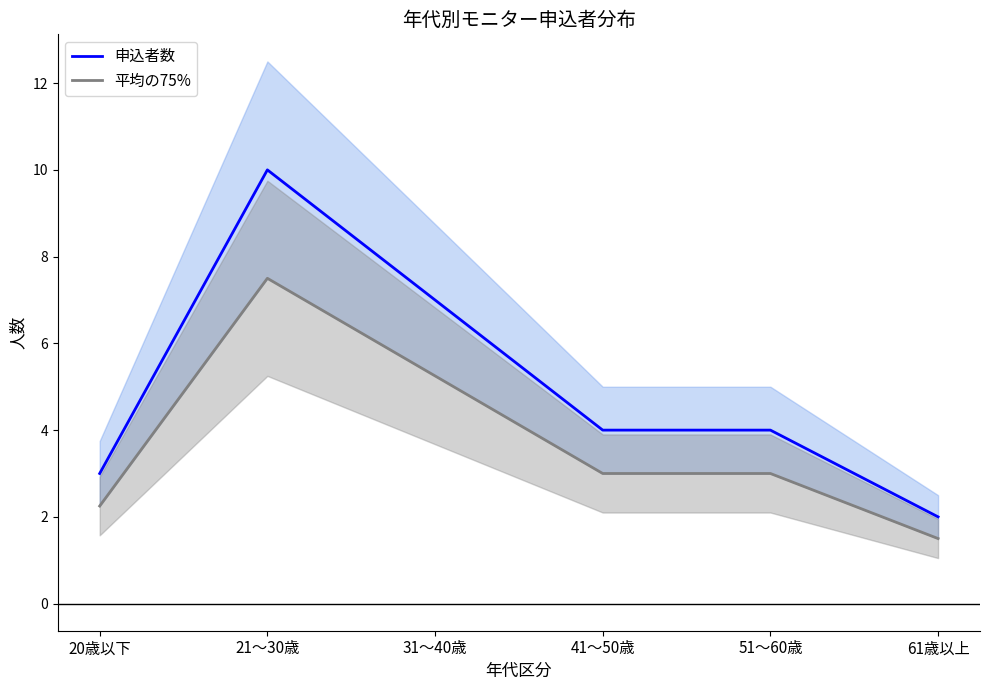

Rank the categories by 平均の75% value from highest to lowest.

21～30歳, 31～40歳, 41～50歳, 51～60歳, 20歳以下, 61歳以上